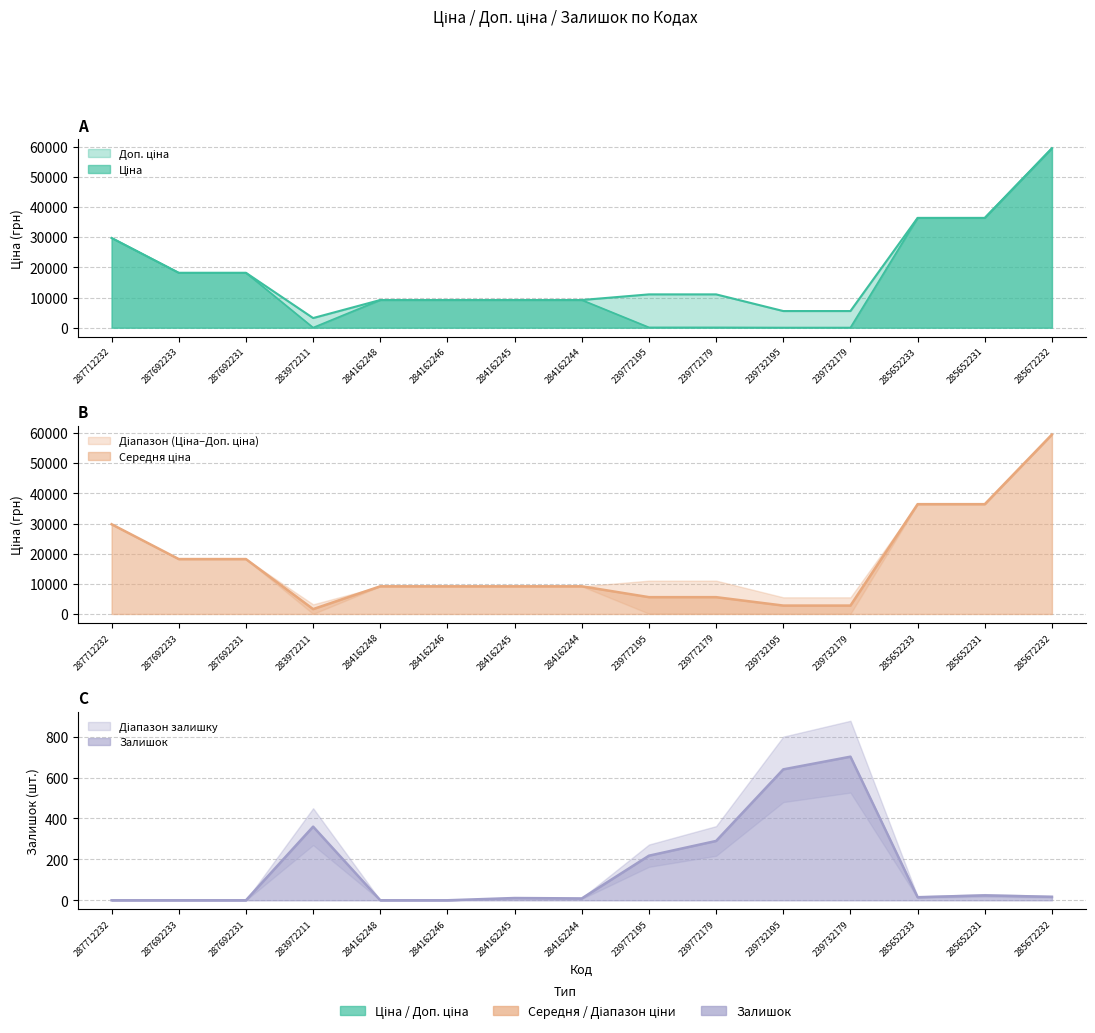

At which label does Ціна reach its minimum?

283972211